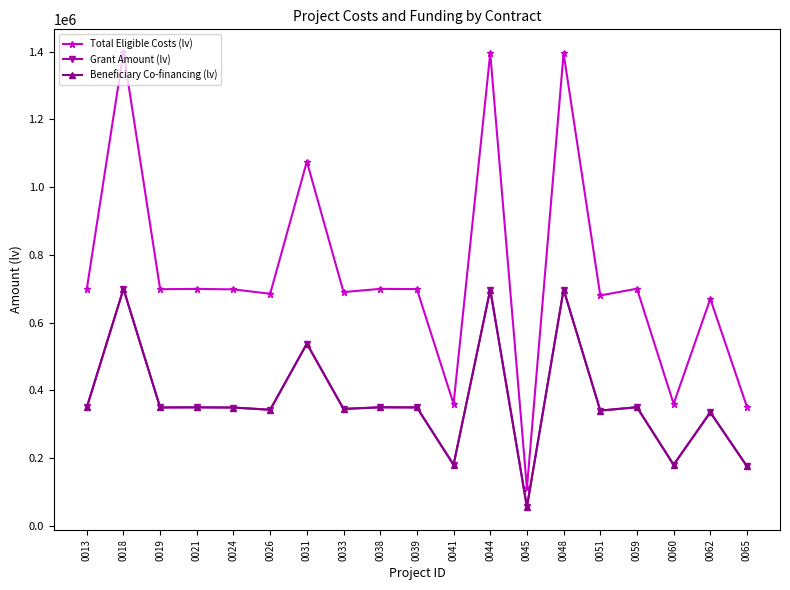

What is the greatest value displayed?

1398700